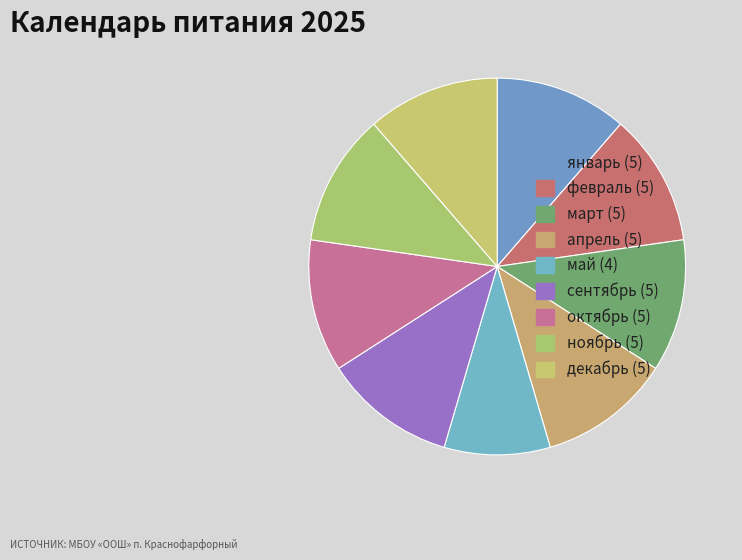

Does январь represent more than half of the total?

No